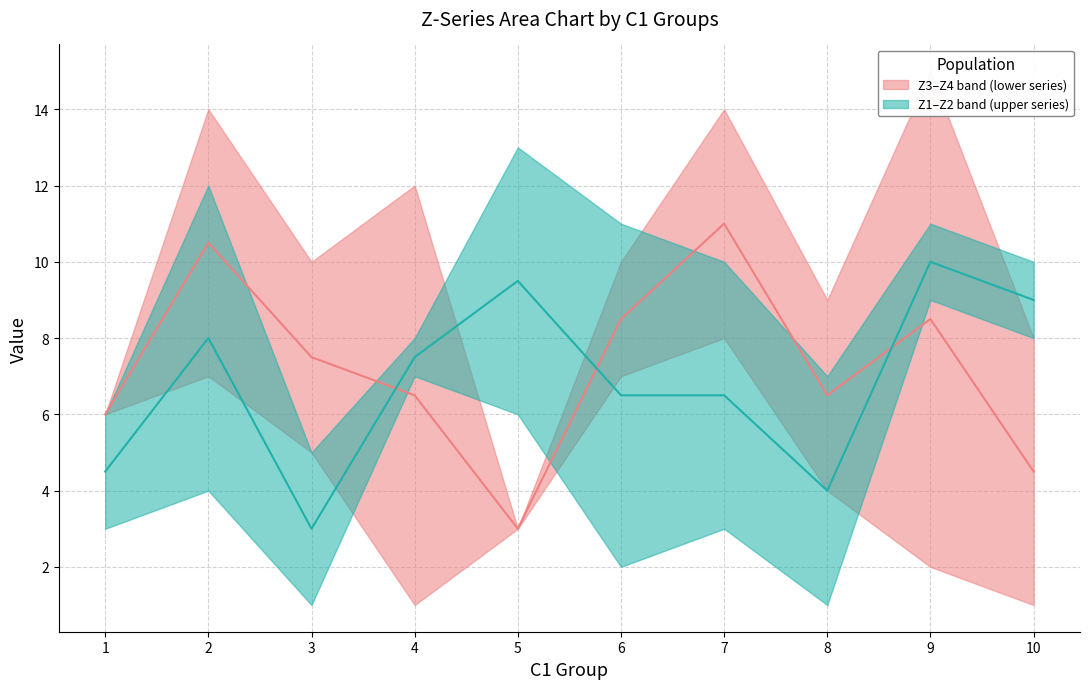

What is the total value across all series at 5?

12.5